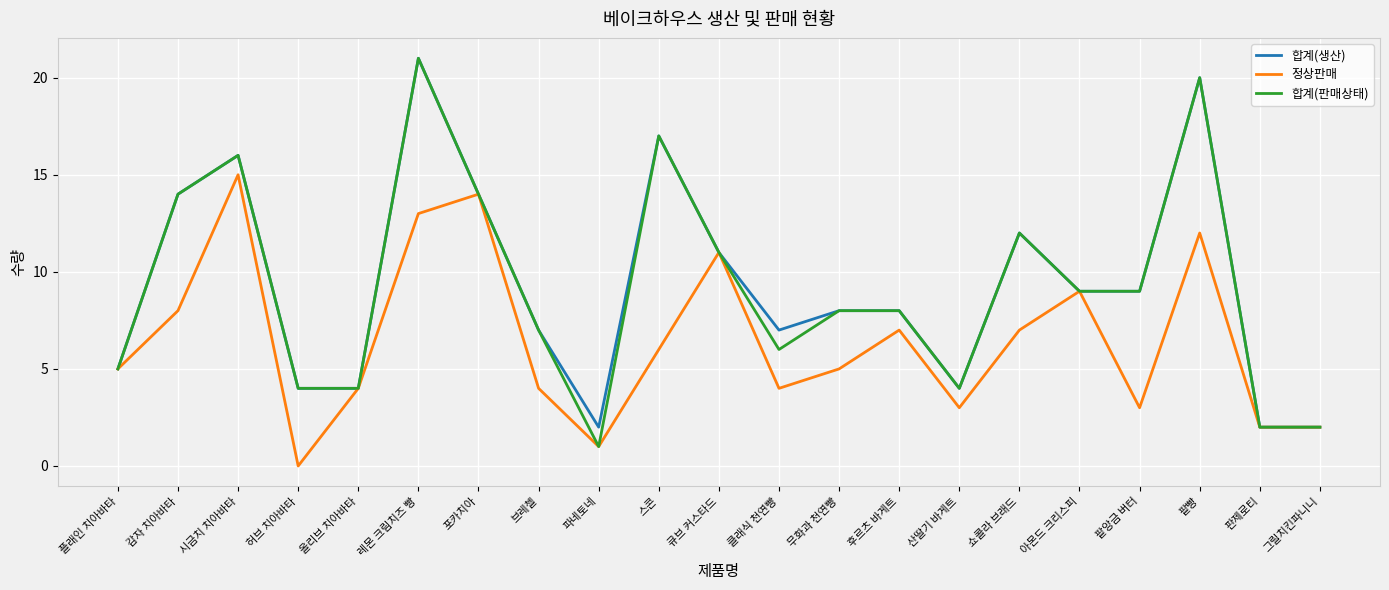

Which category has the lowest value across all series?

허브 치아바타